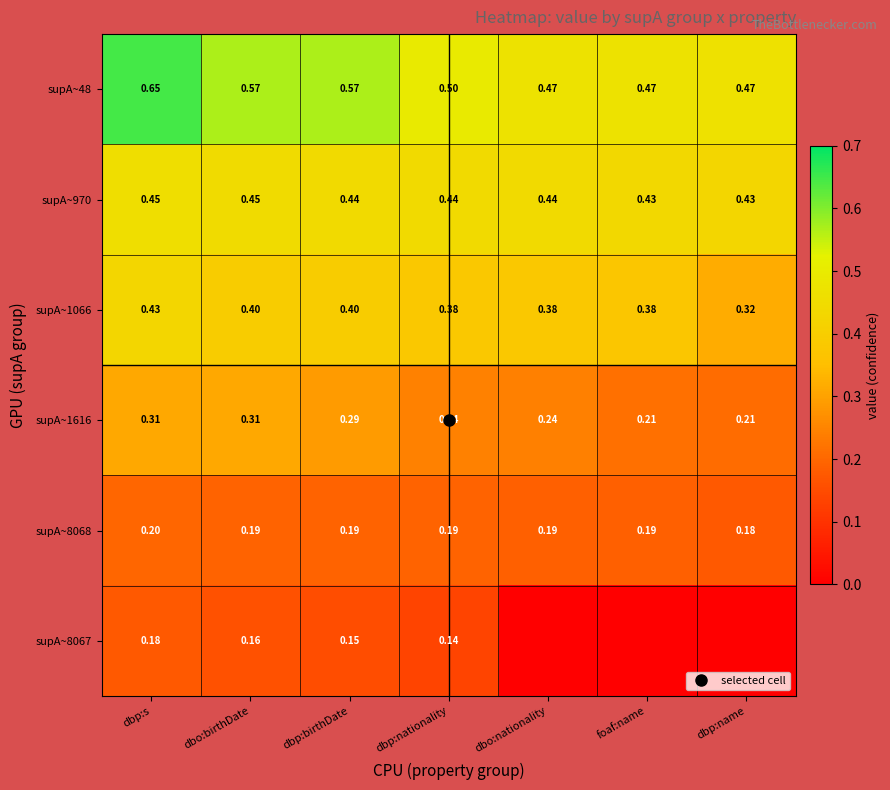

The value of supA~970 at dbp:name is 0.2. True or false?

False